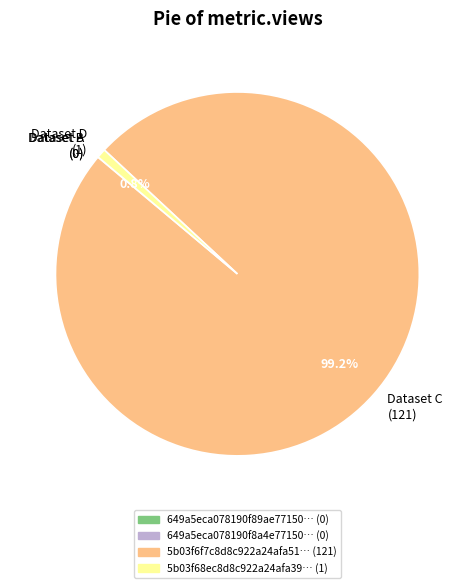

How much of the chart is everything except Dataset C (121)?

0.8%